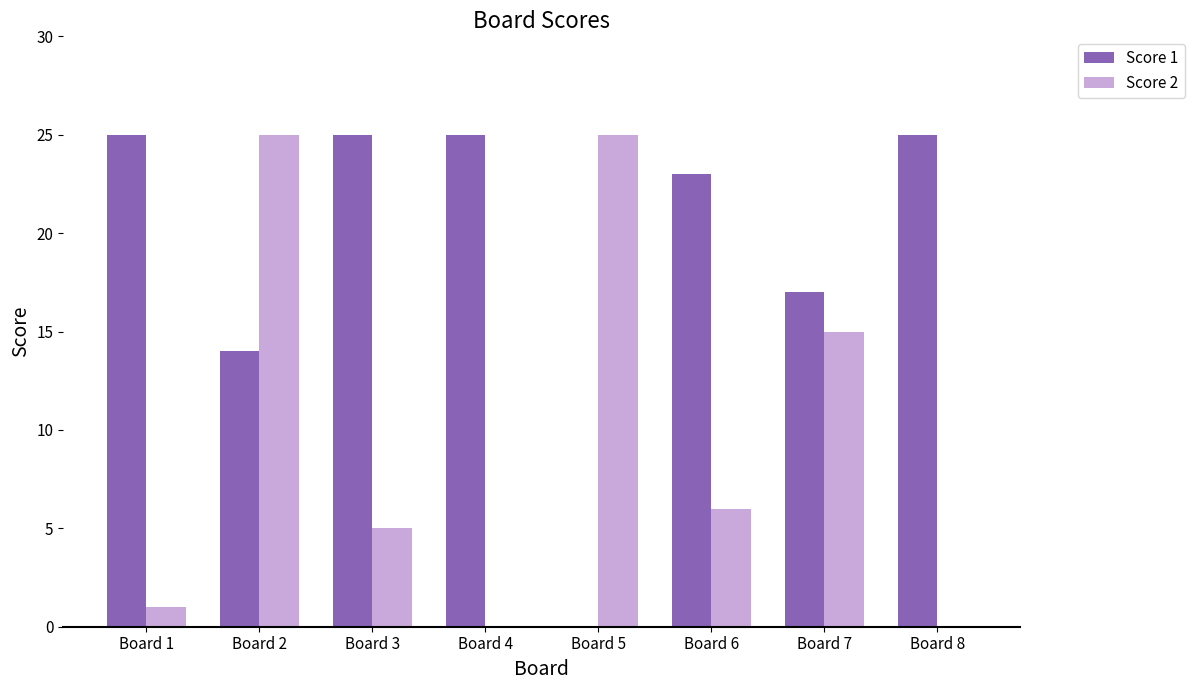

What is the sum of all Score 2 values?

77